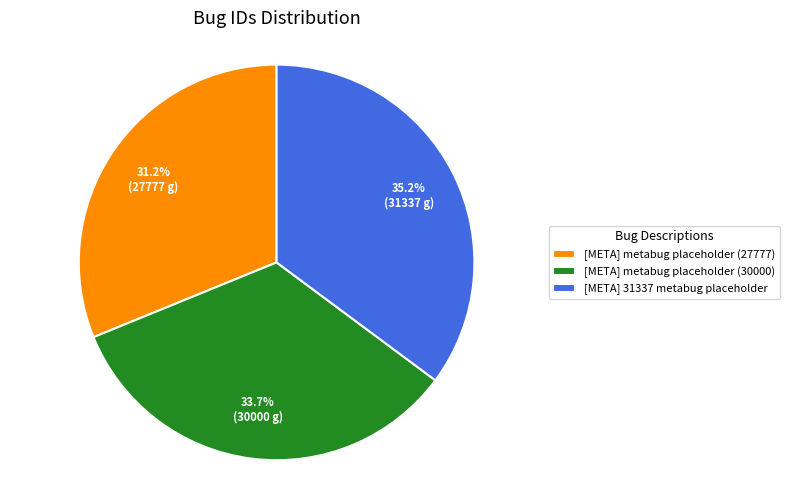

To the nearest percent, what is the difference between the largest and smallest slice percentages?

4%